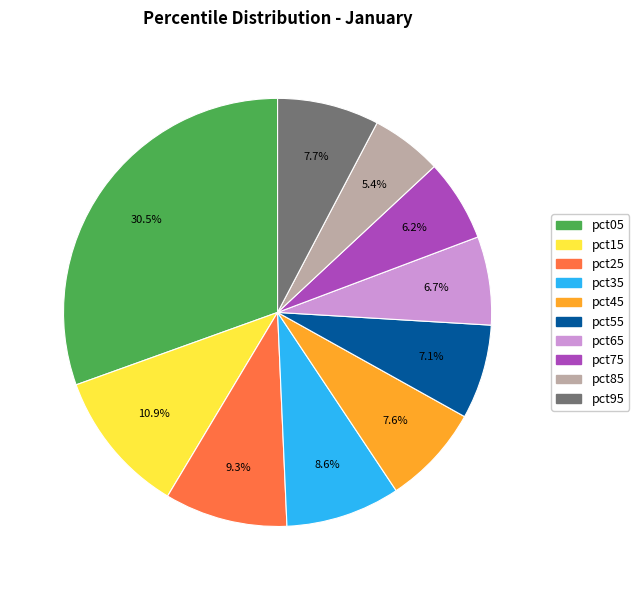

Between pct05 and pct25, which is larger?

pct05